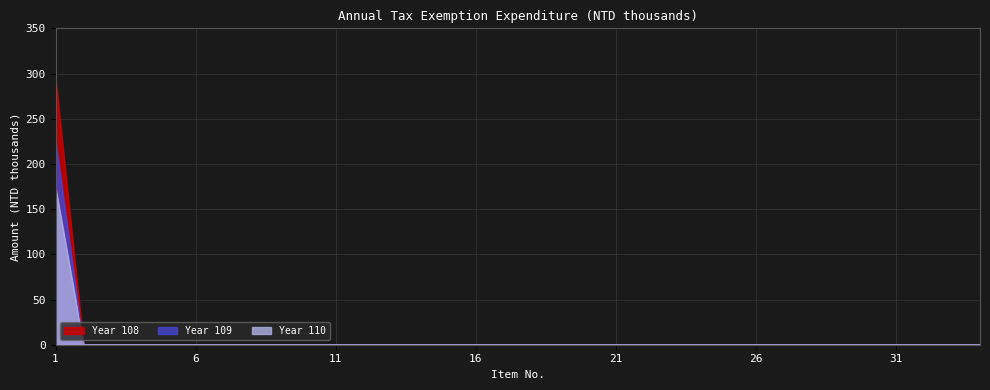

What is the sum of all Year 109 values?

226